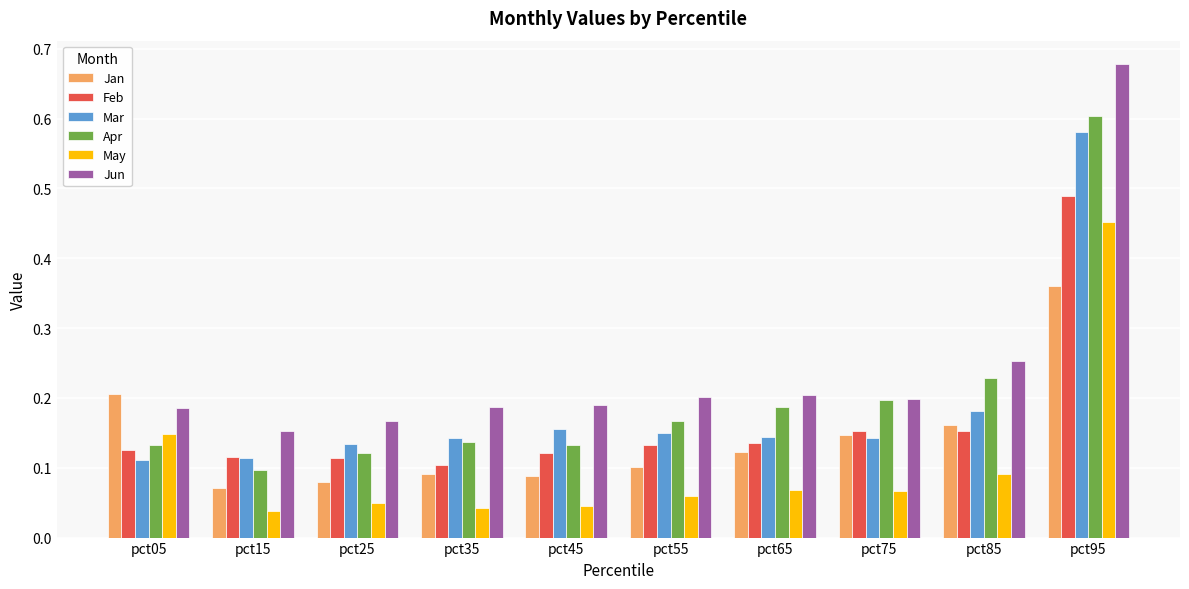

What is the sum of all Jan values?

1.4